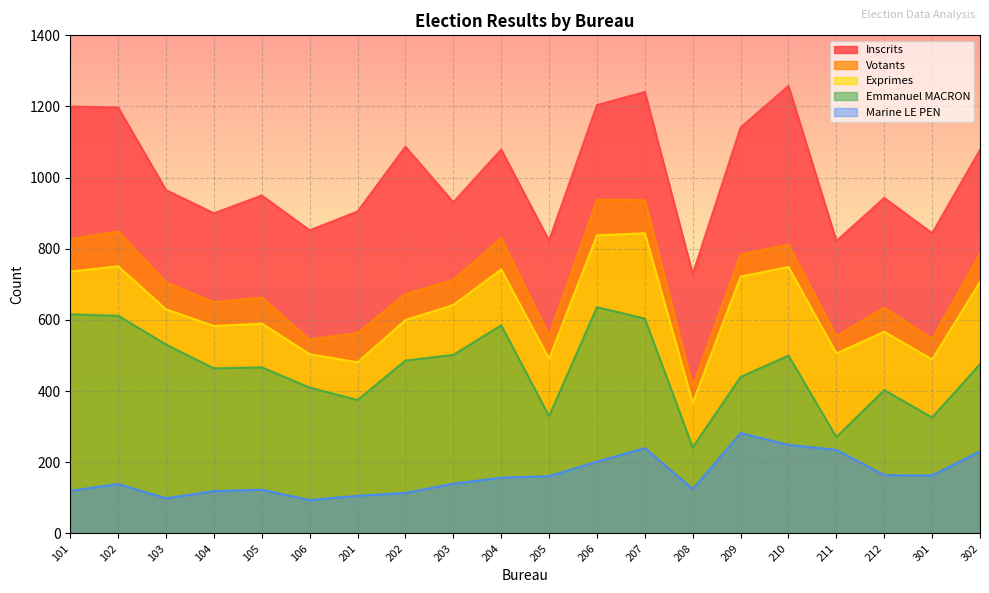

At which category is the sum across all series the highest?

207